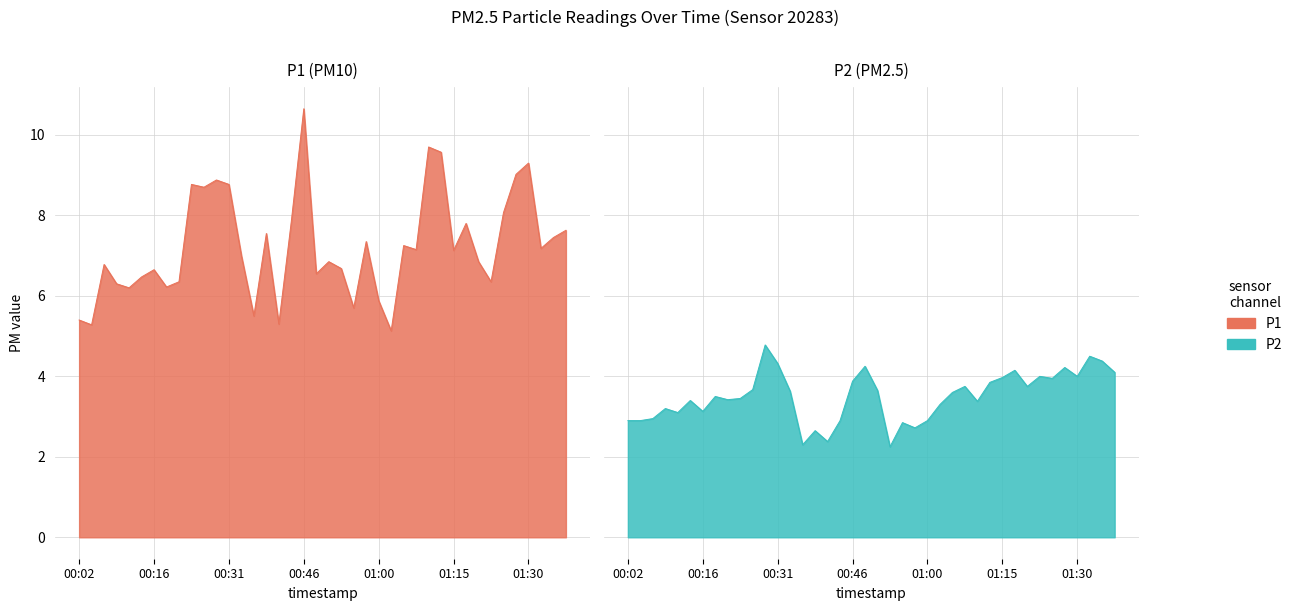

What is the maximum value for P2?

4.8